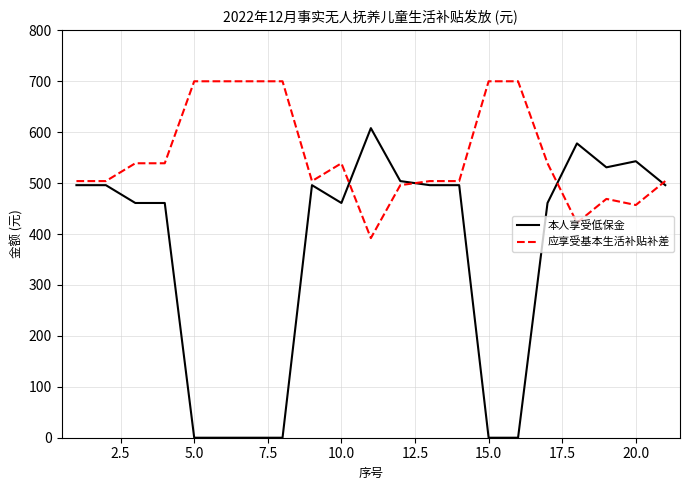

Which series has the largest total across all categories?

应享受基本生活补贴补差